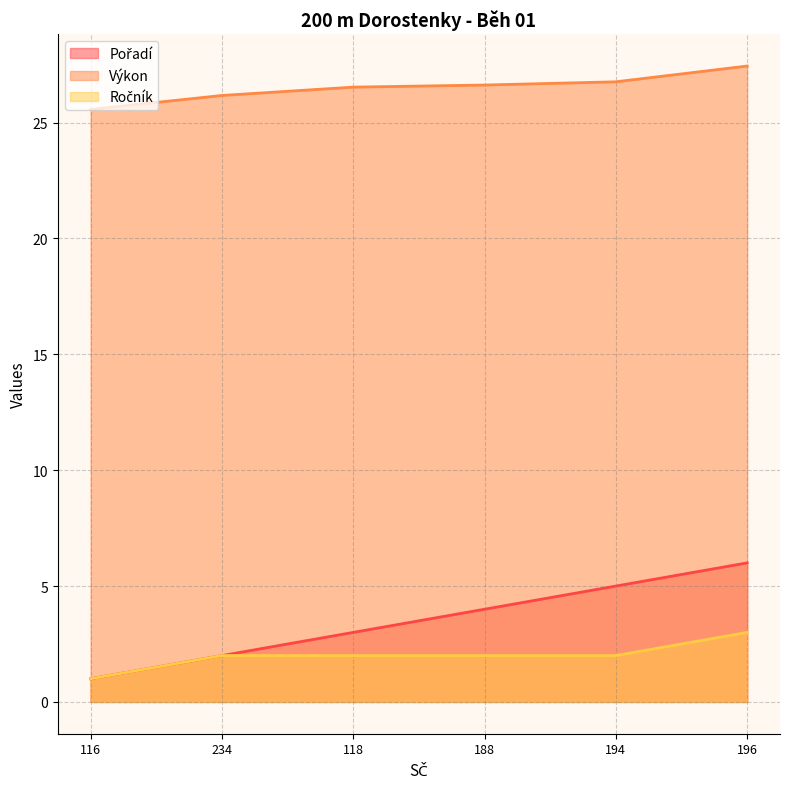

Is the value of Výkon at 234 greater than the value of Ročník at 116?

Yes